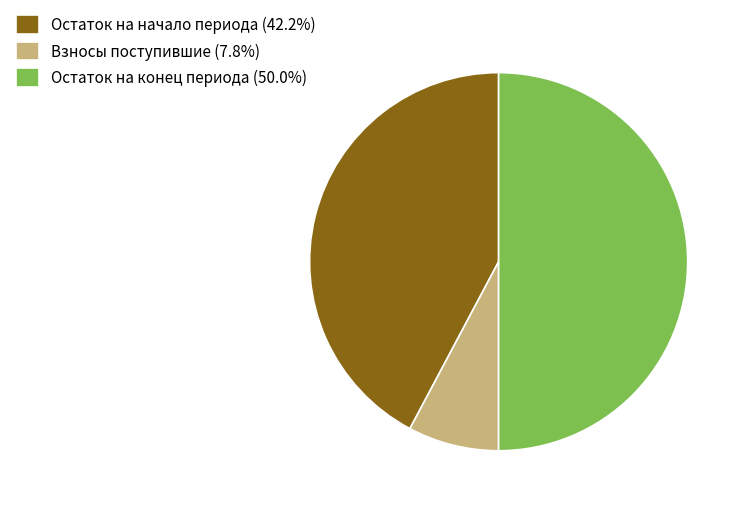

Is Остаток на начало периода (42.2%) the majority of the pie?

No